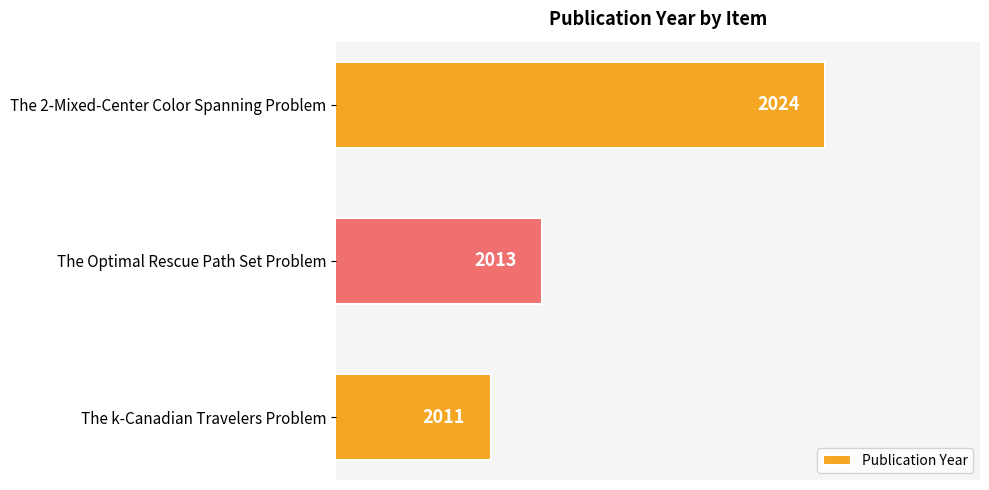

Reading top to bottom, transcribe all the data shown in this chart.

2024	2013	2011